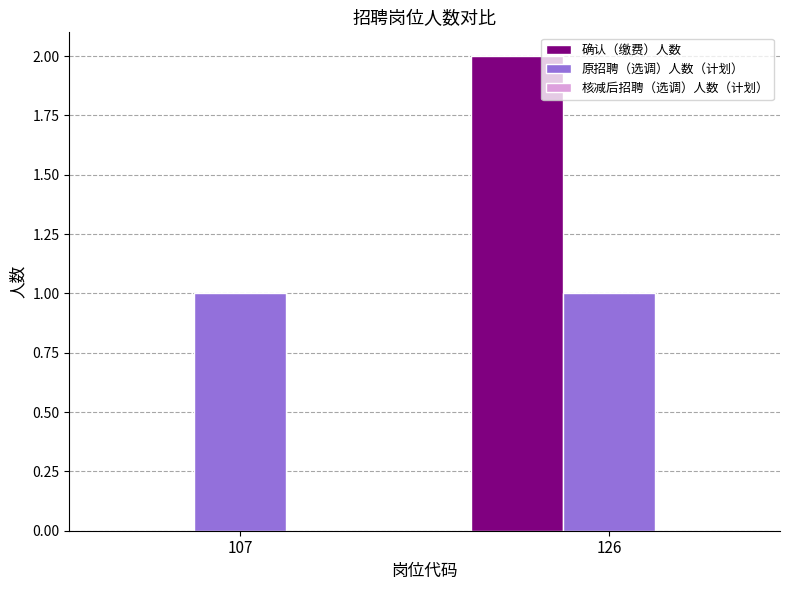

True or false: 原招聘（选调）人数（计划） has a value of 1 at 126.

True